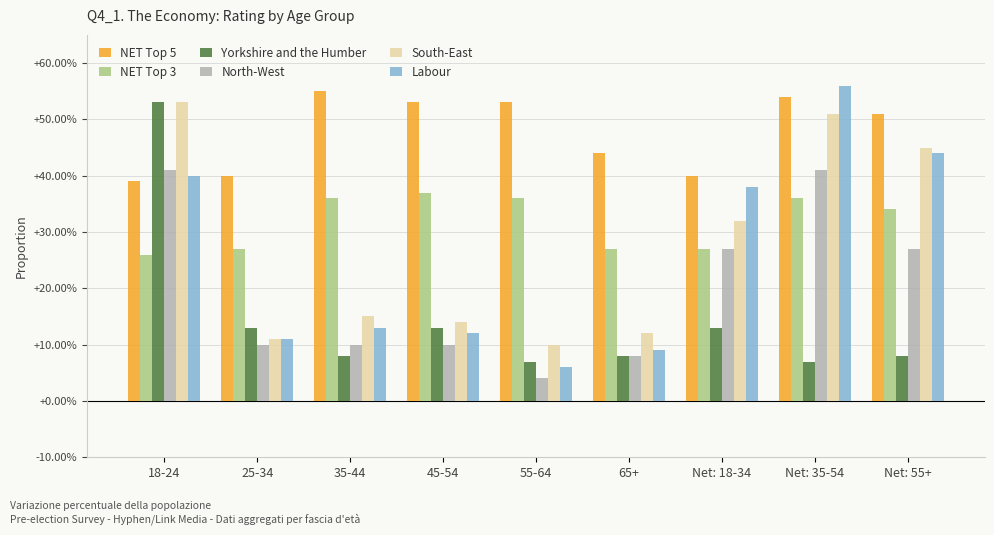

Is the value of NET Top 5 at Net: 35-54 greater than the value of NET Top 3 at Net: 55+?

Yes